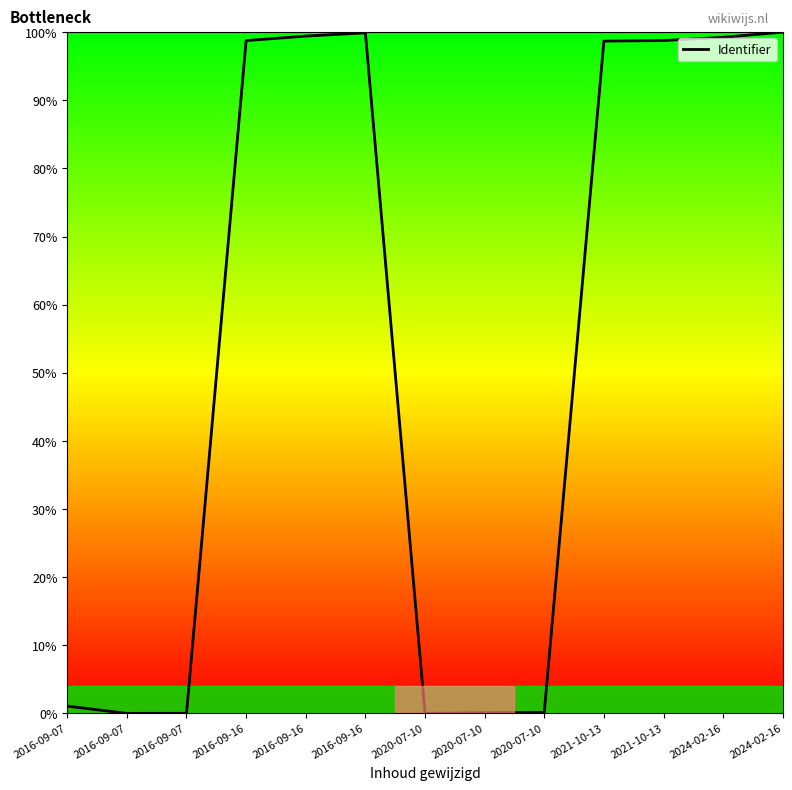

List the labels in order of value, largest first.

2024-02-16, 2016-09-16, 2016-09-16, 2024-02-16, 2021-10-13, 2016-09-16, 2021-10-13, 2016-09-07, 2020-07-10, 2020-07-10, 2016-09-07, 2016-09-07, 2020-07-10